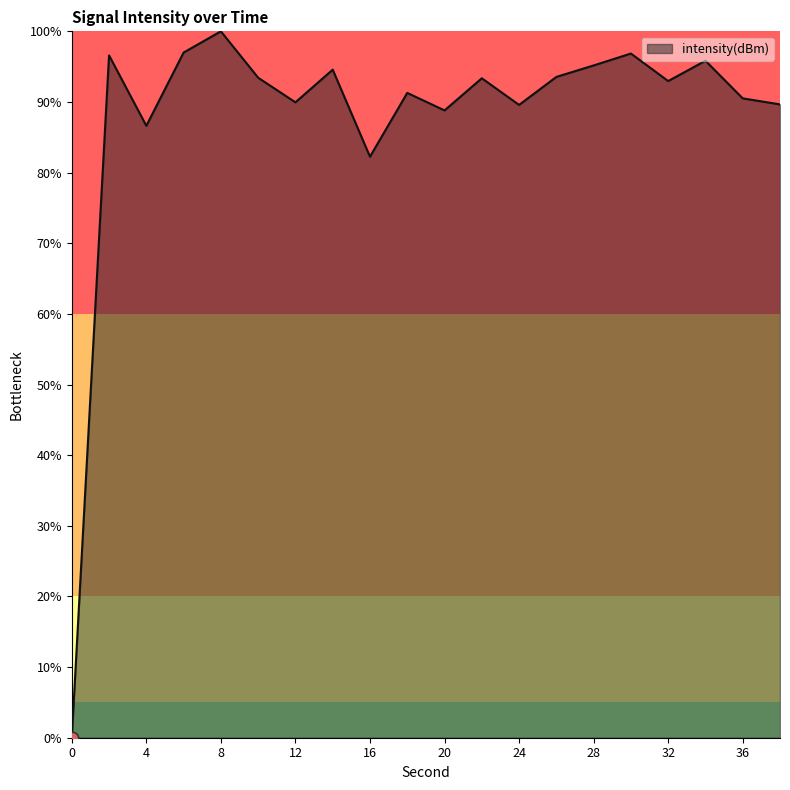

What is the difference between the maximum and minimum values?

100.0